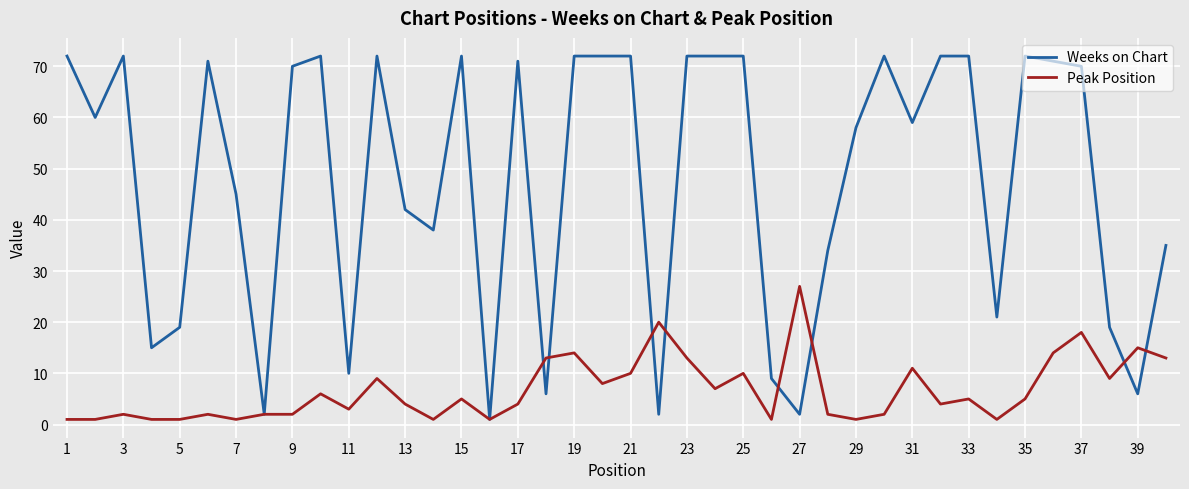

Which series has the largest total across all categories?

Weeks on Chart